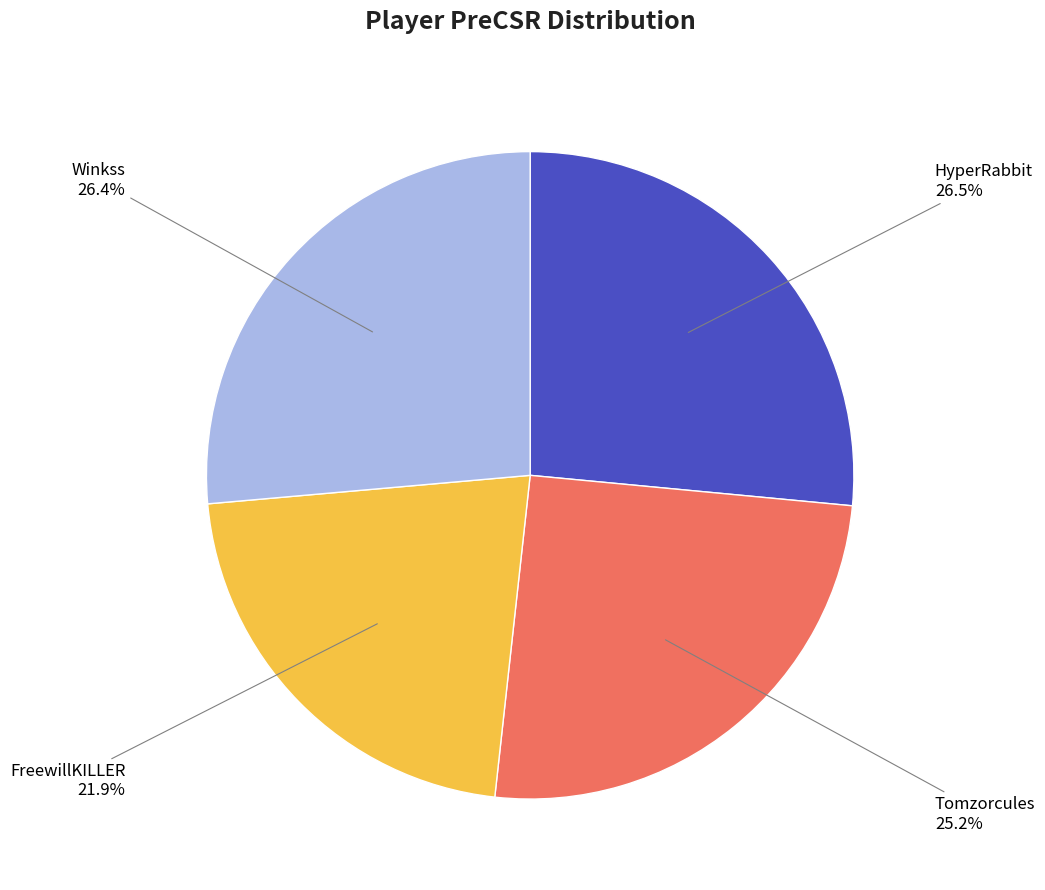

Is there any slice that represents more than half of the pie?

No